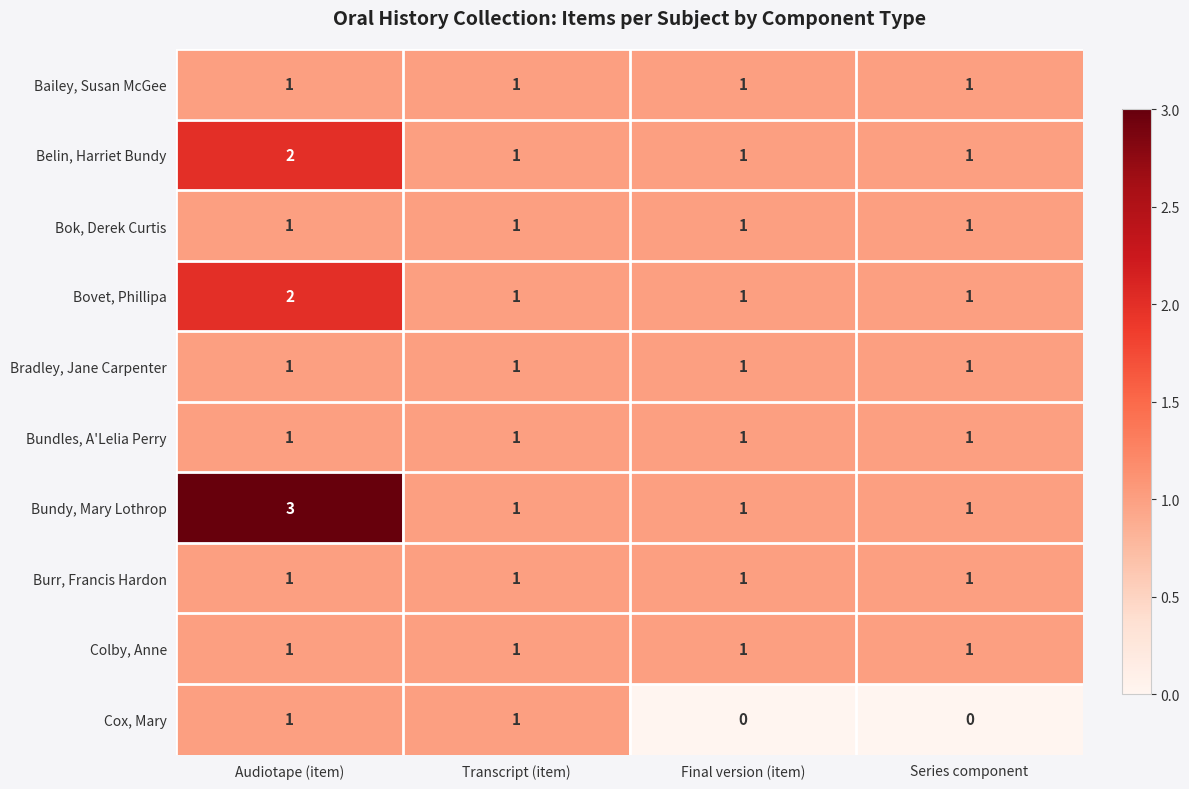

Which label corresponds to the largest value in the chart?

Audiotape (item)